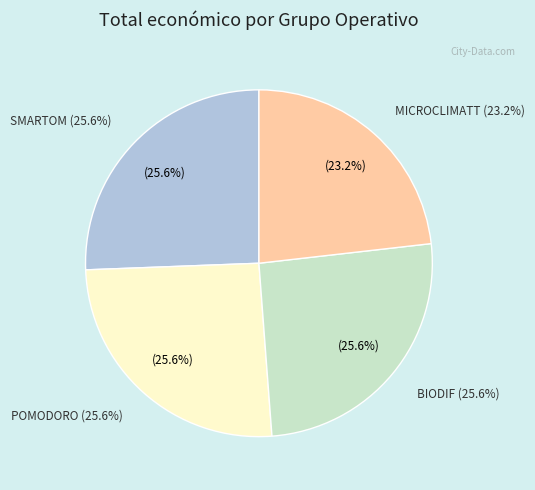

How many slices are in this pie chart?

4